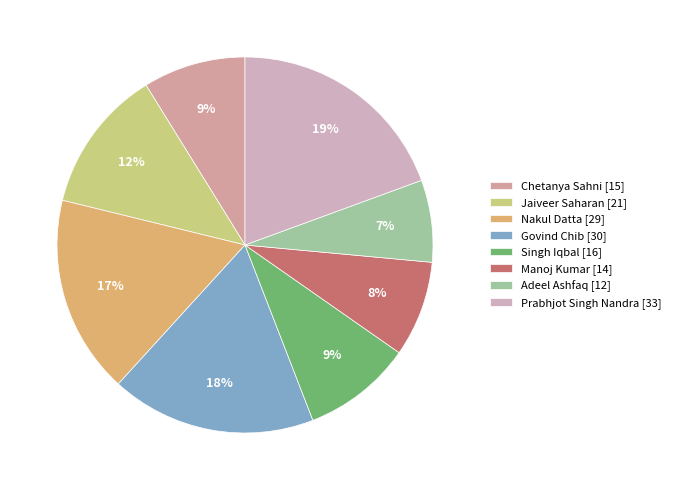

Is the sum of Manoj Kumar and Jaiveer Saharan greater than half?

No